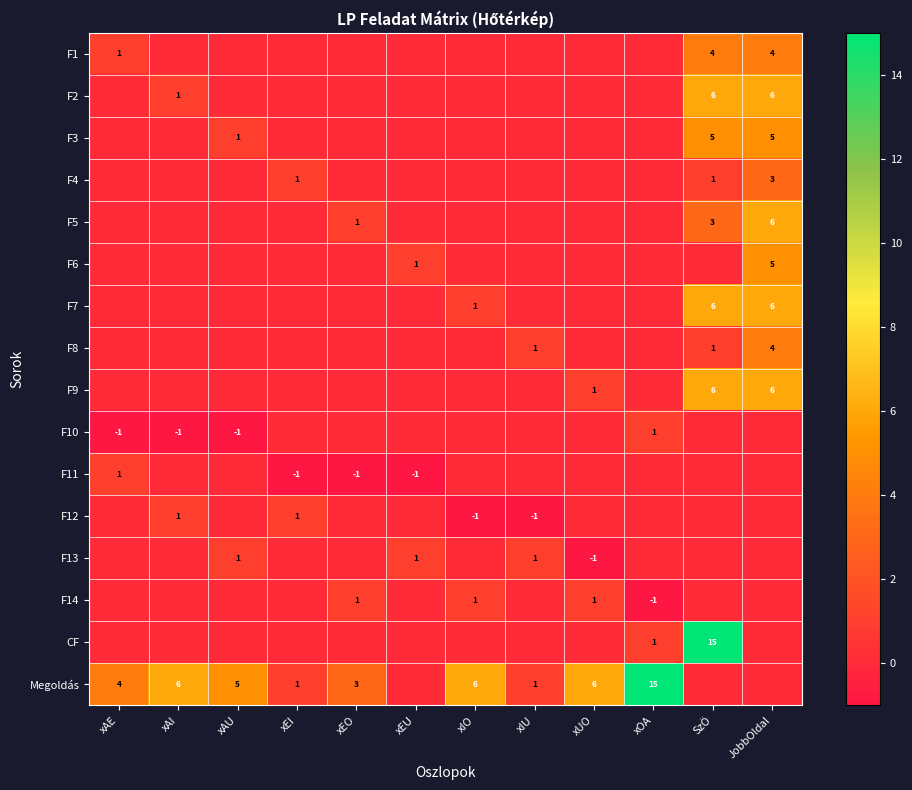

At which category is the sum across all series the highest?

SzÖ